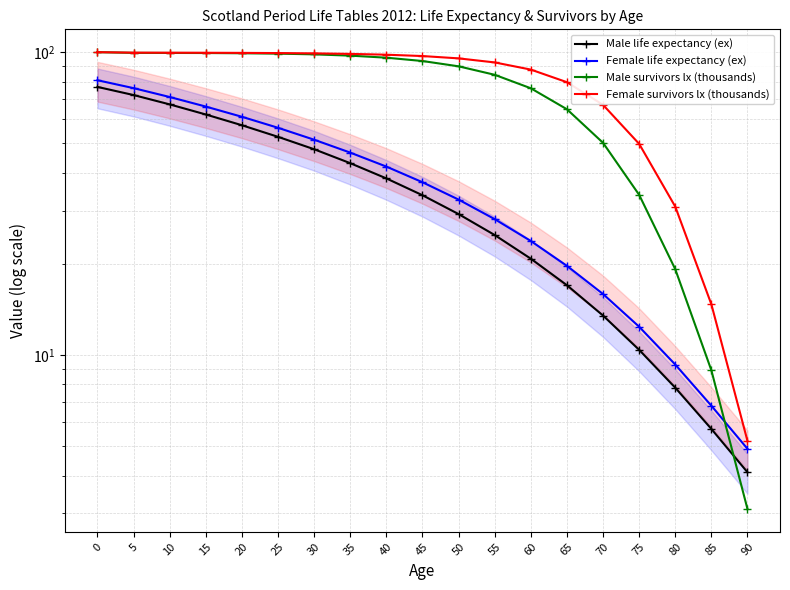

What is the difference between the second highest and second lowest values in the Female life expectancy (ex) series?

69.3